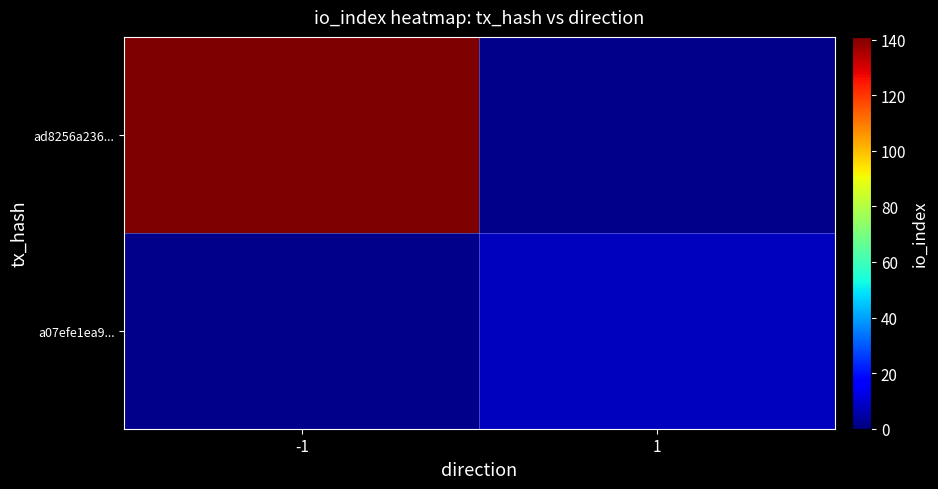

Is it true that a07efe1ea9... equals 8.0 at 1?

True